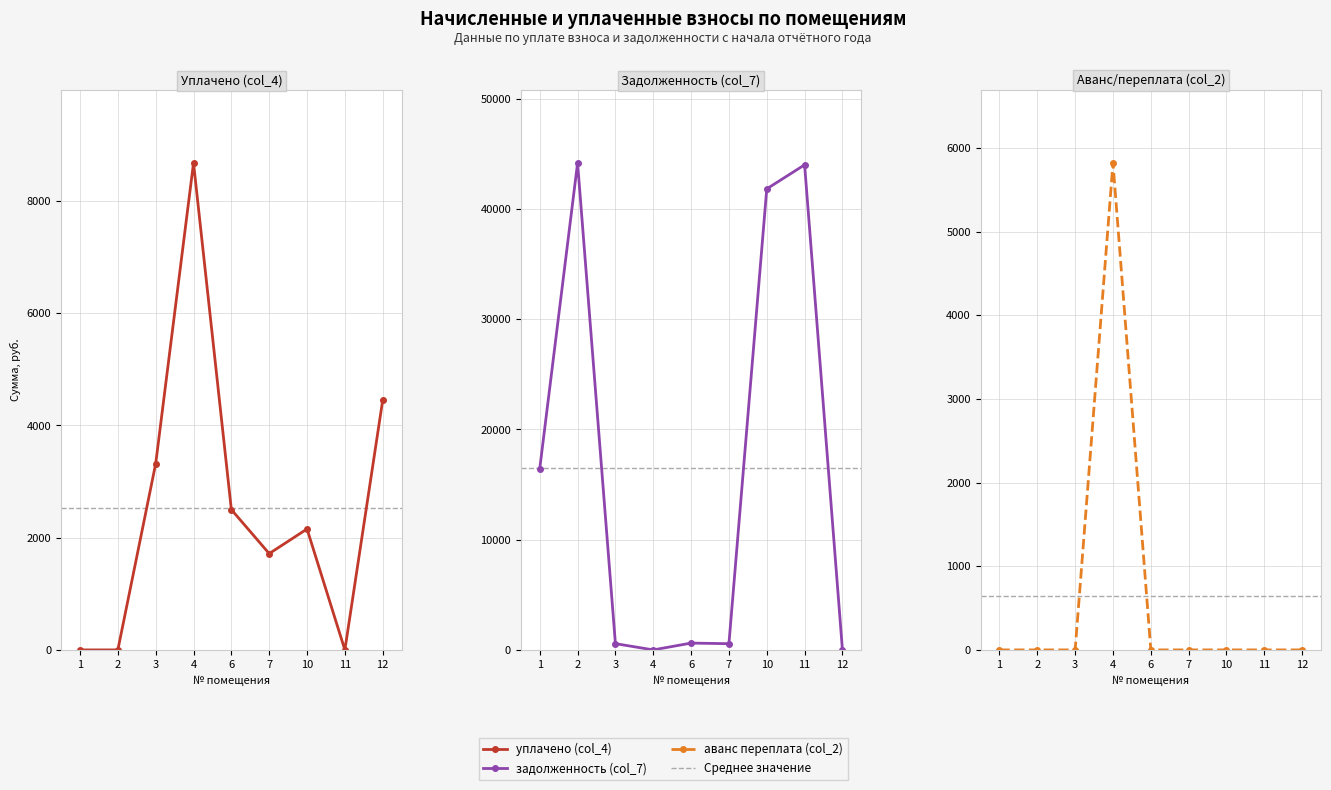

Reading left to right, transcribe all the data shown in this chart.

уплачено (col_4): 0.0	0.0	3318.4	8679.3	2500.8	1716.5	2155.4	0.0	4452.5
задолженность (col_7): 16441.0	44169.1	567.9	0.0	618.6	563.2	41818.6	43997.8	0.0
аванс переплата (col_2): 0.0	0.0	0.0	5819.6	0.0	0.0	0.0	0.0	0.0